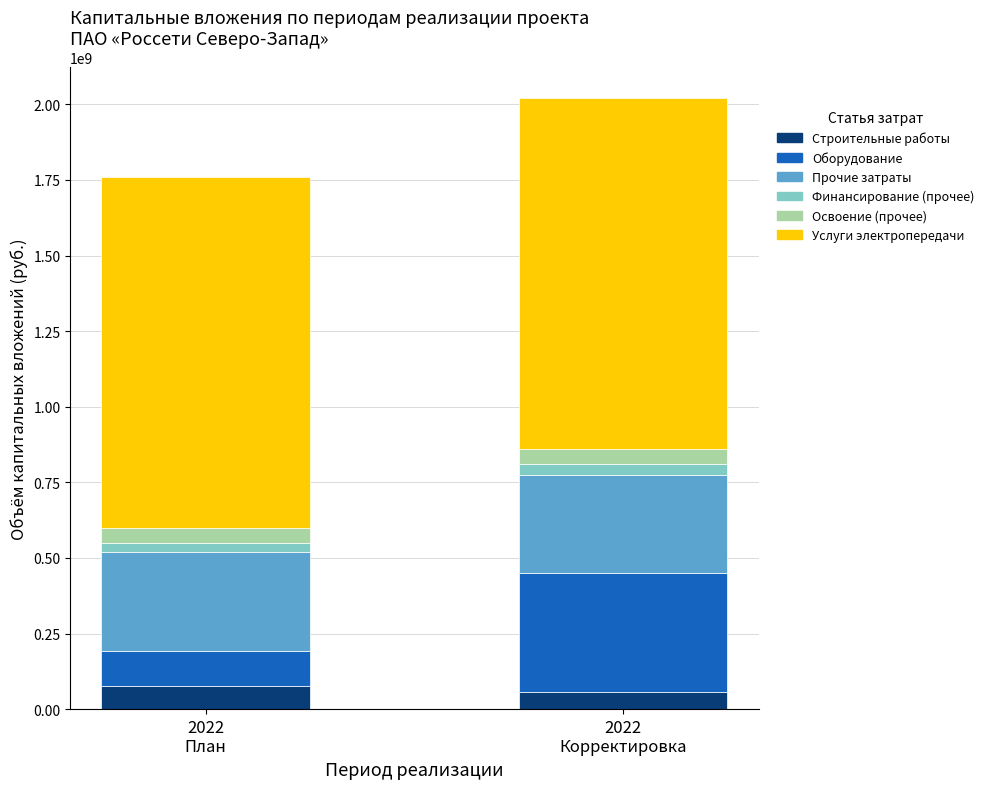

Reading left to right, what are the values for Строительные работы?

77647300	56487100